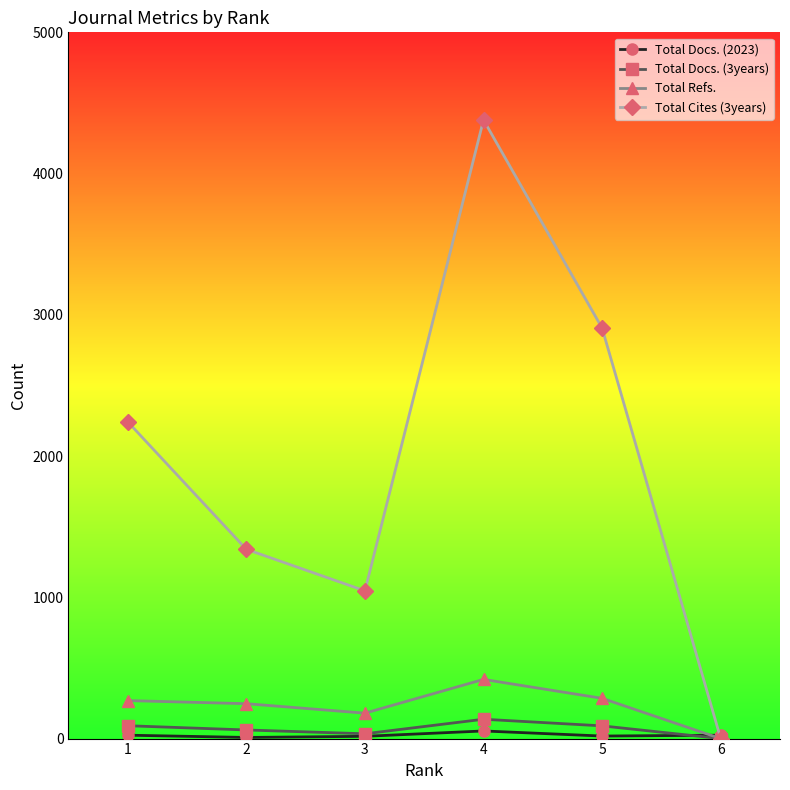

At which category is the sum across all series the highest?

4